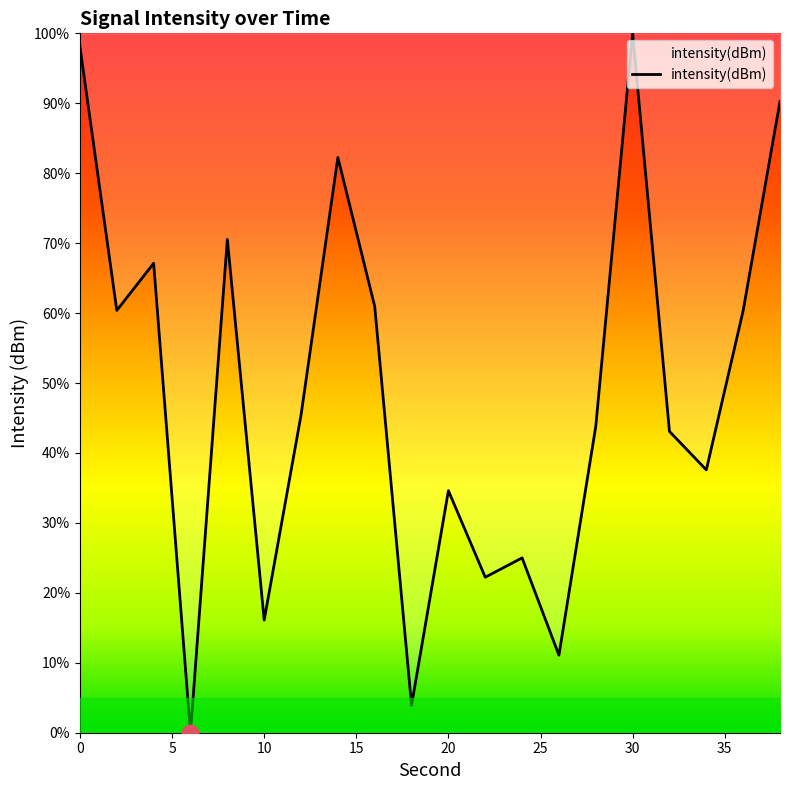

What is the maximum value shown in the chart?

100.0